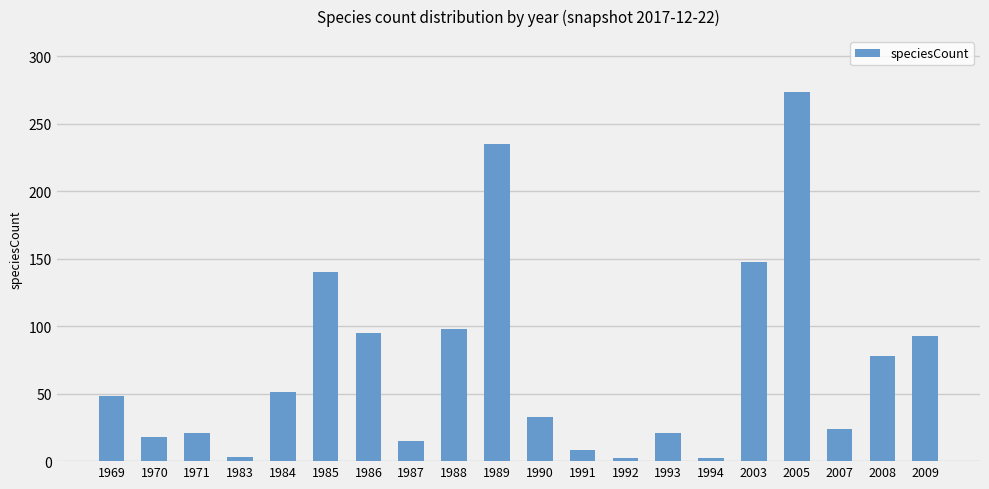

What is the maximum value shown in the chart?

274